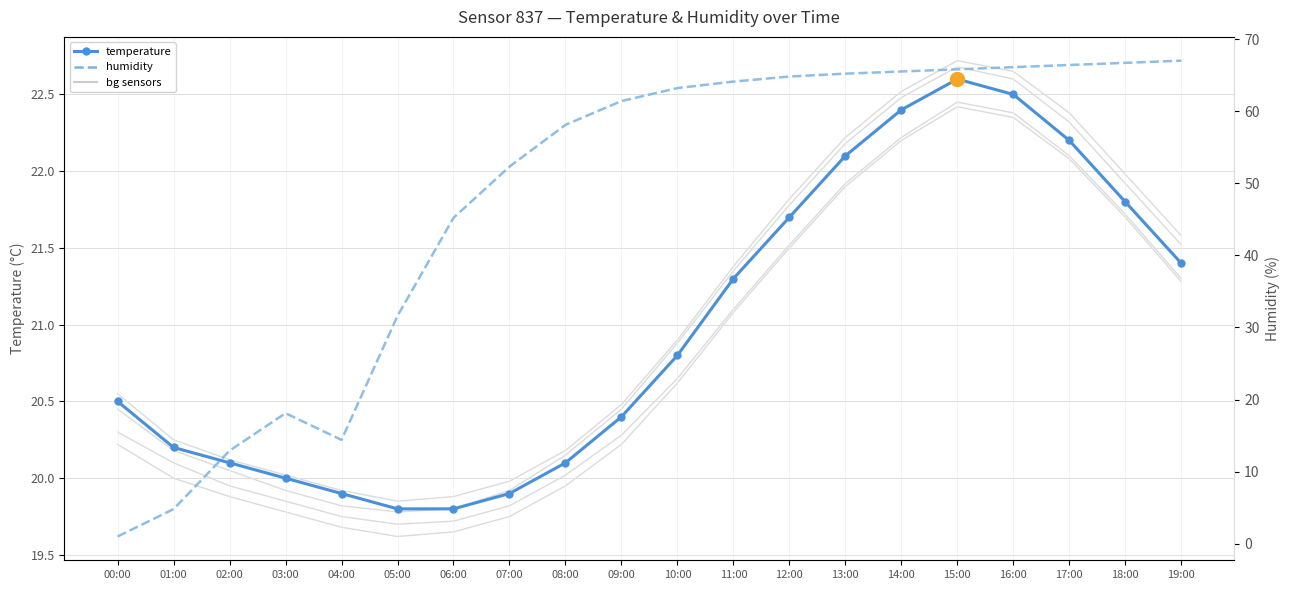

In temperature, how many points are higher than both neighbors (excluding endpoints)?

1